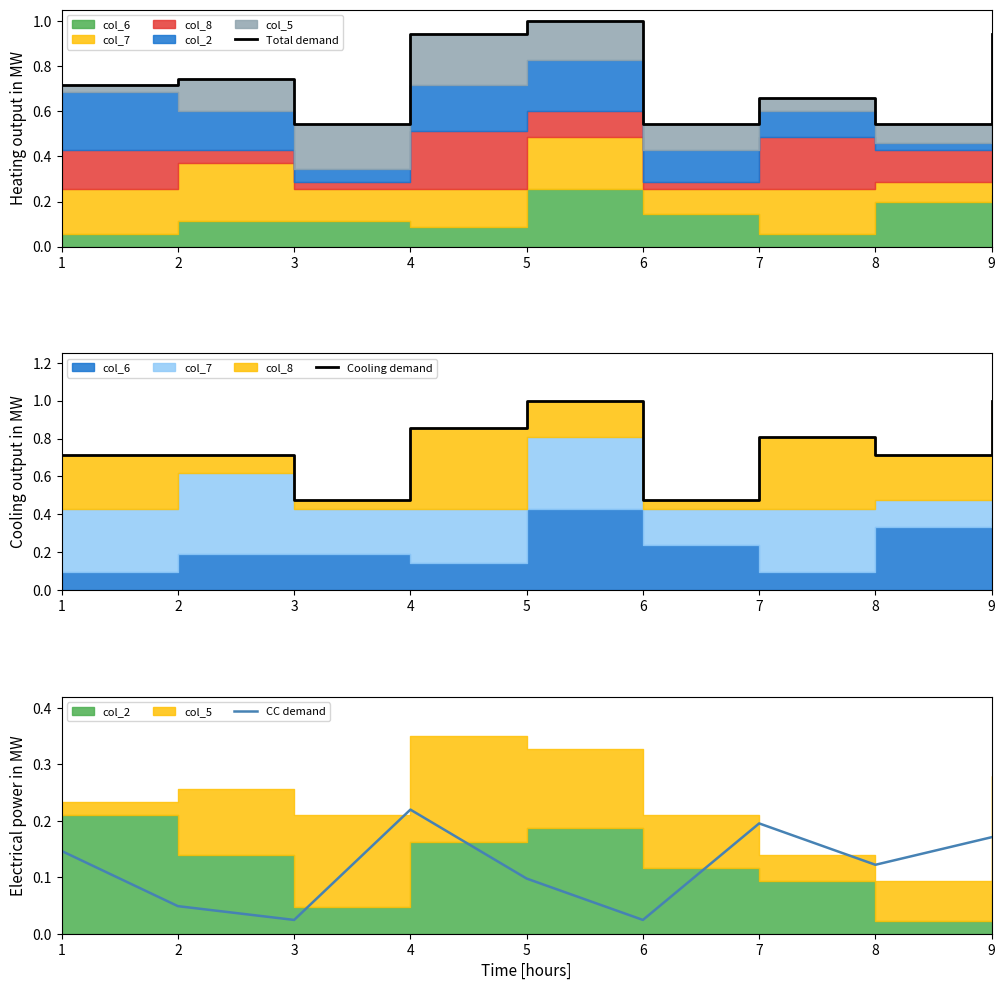

True or false: CC demand and Total demand cross at least once.

False